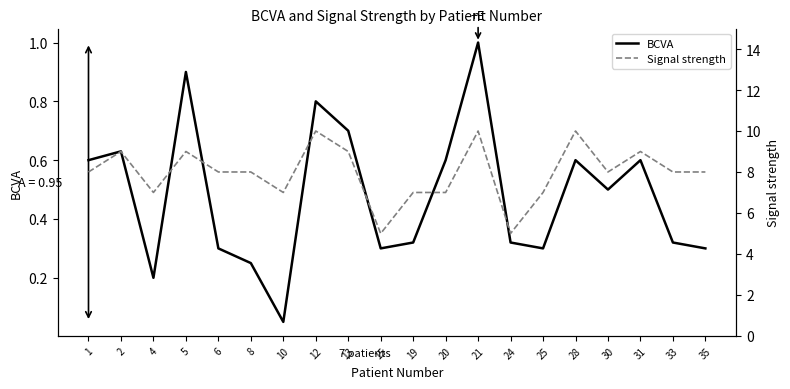

Rank the series at 20 from lowest to highest value.

BCVA, Signal strength